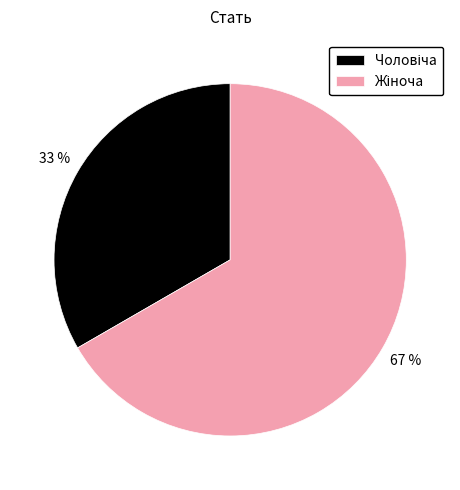

To the nearest percent, what is the average slice percentage?

50%